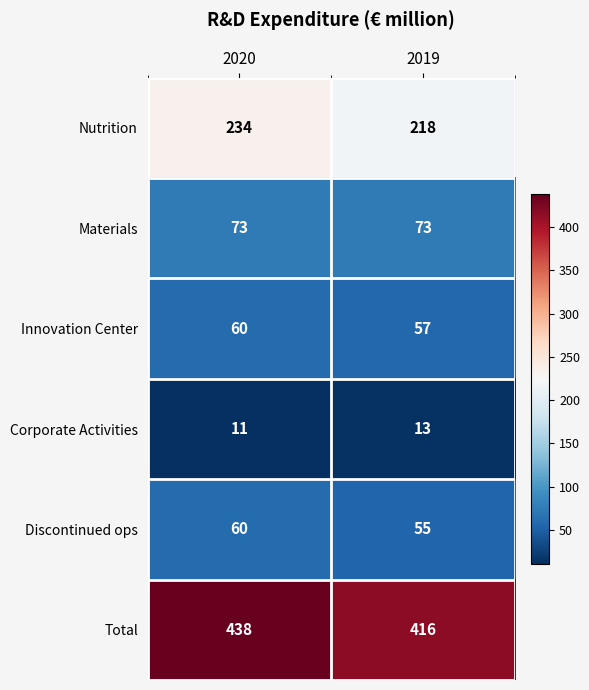

What is the sum of the Nutrition values at 2019 and 2020?

452